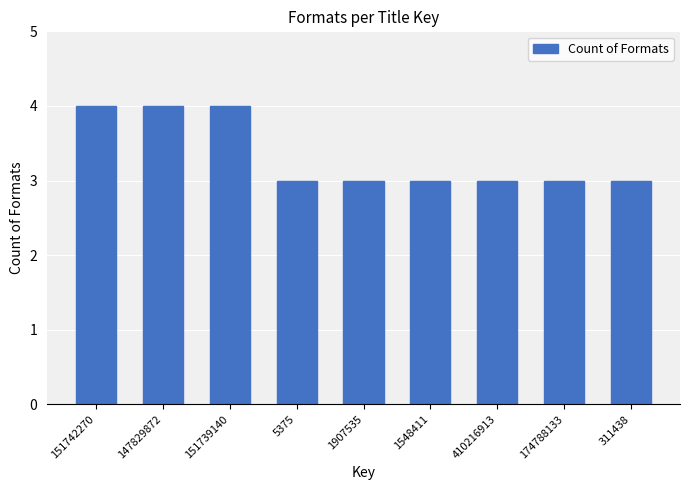

Reading right to left, what are all the values shown in this chart?

3	3	3	3	3	3	4	4	4